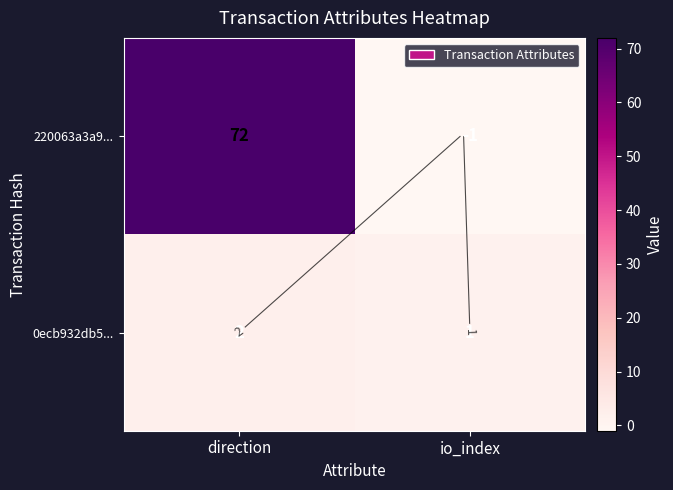

List the labels in order of 0ecb932db5... value, largest first.

direction, io_index